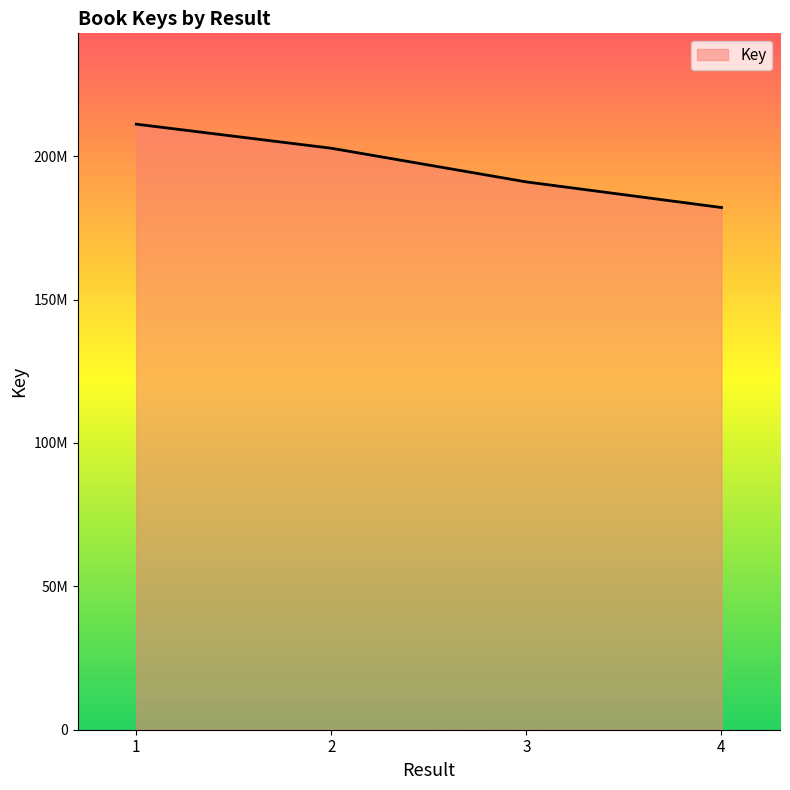

What is the minimum value shown in the chart?

182081058